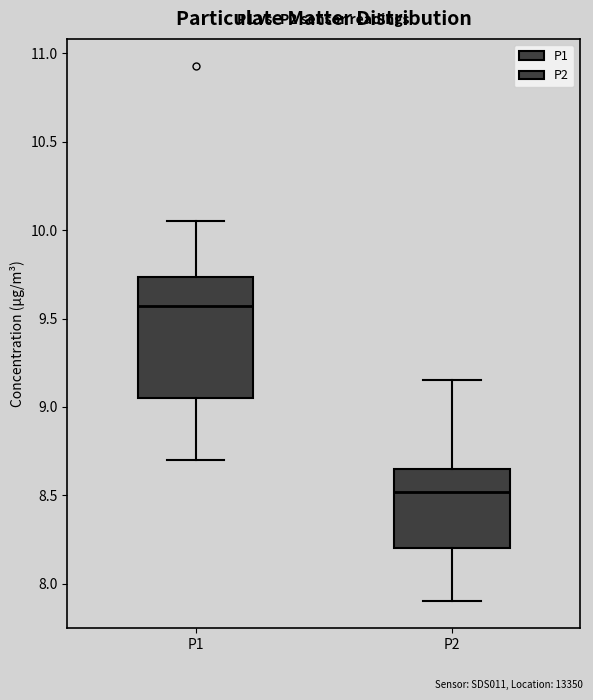

Reading left to right, read every box against the y-axis: the position of its median line, the range the box covers, and the ends of its whiskers. The values are not printed on the chart, so give them approximately, as read against the axis.

P1: median 9.55, box 9.05 to 9.75, whiskers 8.70 to 10.05
P2: median 8.50, box 8.20 to 8.65, whiskers 7.90 to 9.15